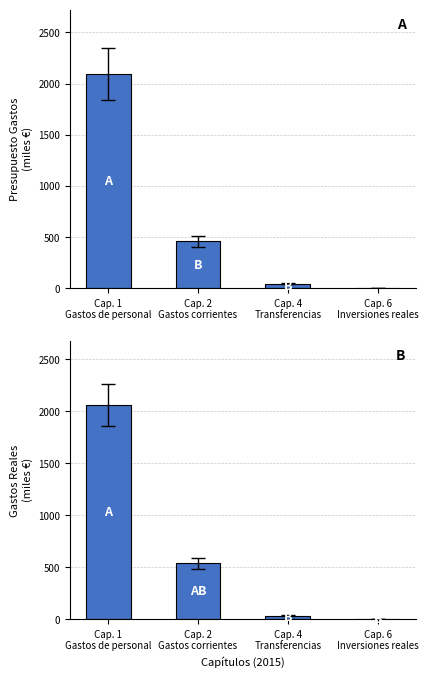

Reading left to right, what are all the values shown in this chart?

Presupuesto Gastos: 2093.3	460.3	46.5	0.0
Gastos Reales: 2061.5	538.3	36.3	2.2